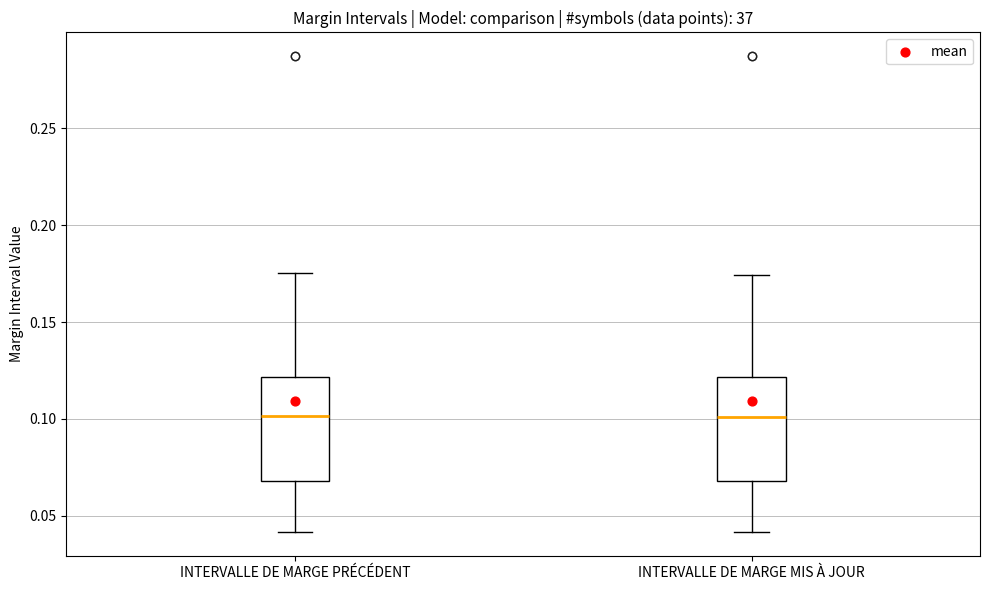

Where is the lower edge of the box for INTERVALLE DE MARGE PRÉCÉDENT on the y-axis? The values are not printed on the chart, so give them approximately, as read against the axis.

0.070